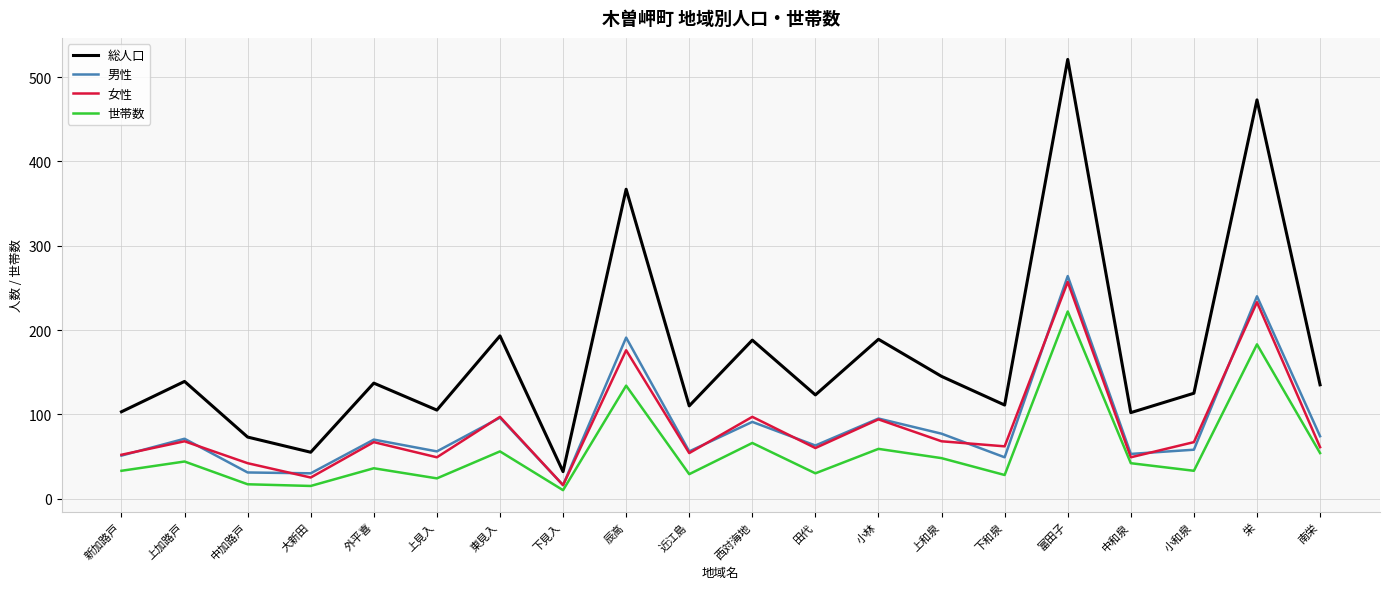

Does the chart display data point markers on the line(s)?

No